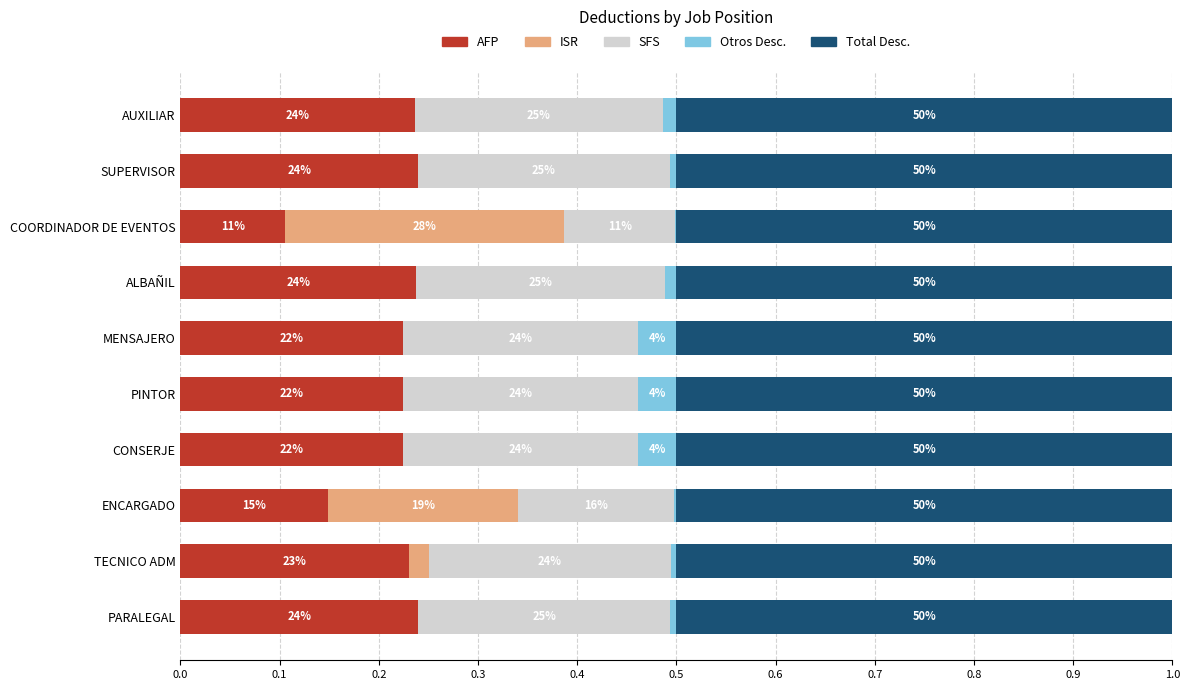

Which series has the widest spread of values?

ISR